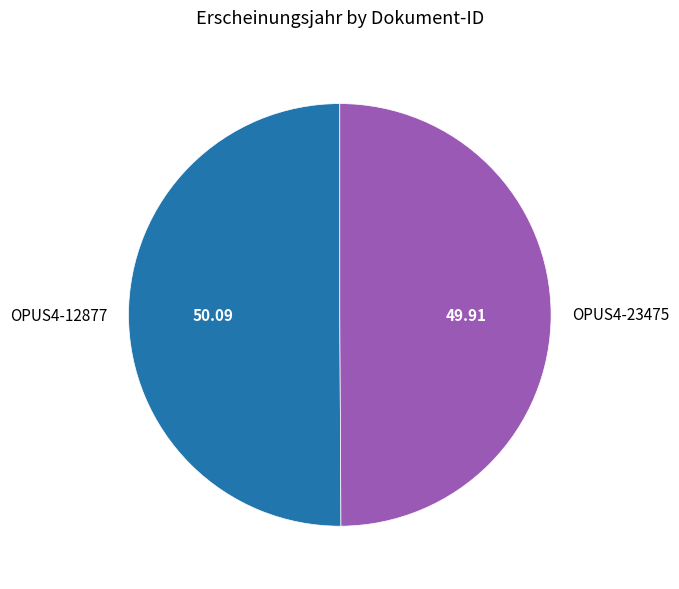

Do OPUS4-23475 and OPUS4-12877 together represent more than half of the pie?

Yes